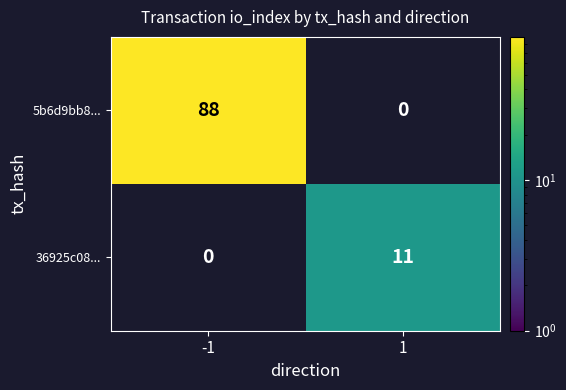

True or false: 5b6d9bb8... has a value of 88 at -1.

True